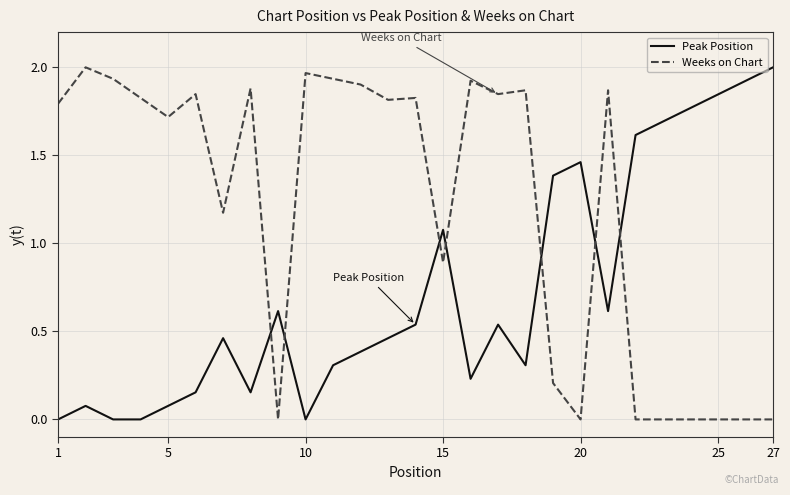

Which series ends up on top after the final intersection of Weeks on Chart and Peak Position?

Peak Position